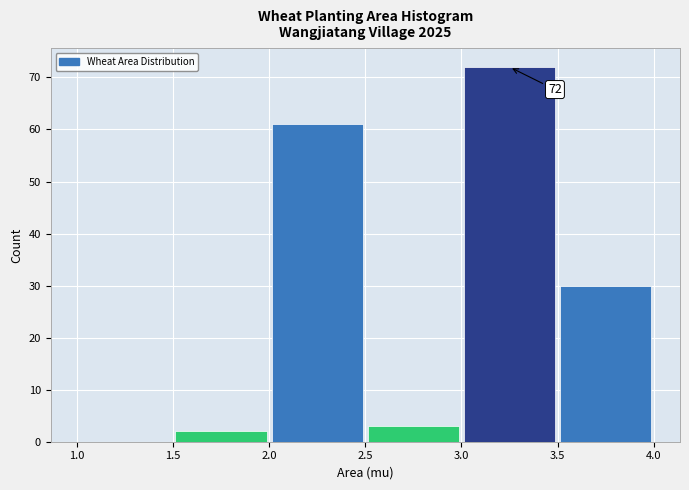

Over which range of the x-axis is the bar tallest?

3.0 to 3.5